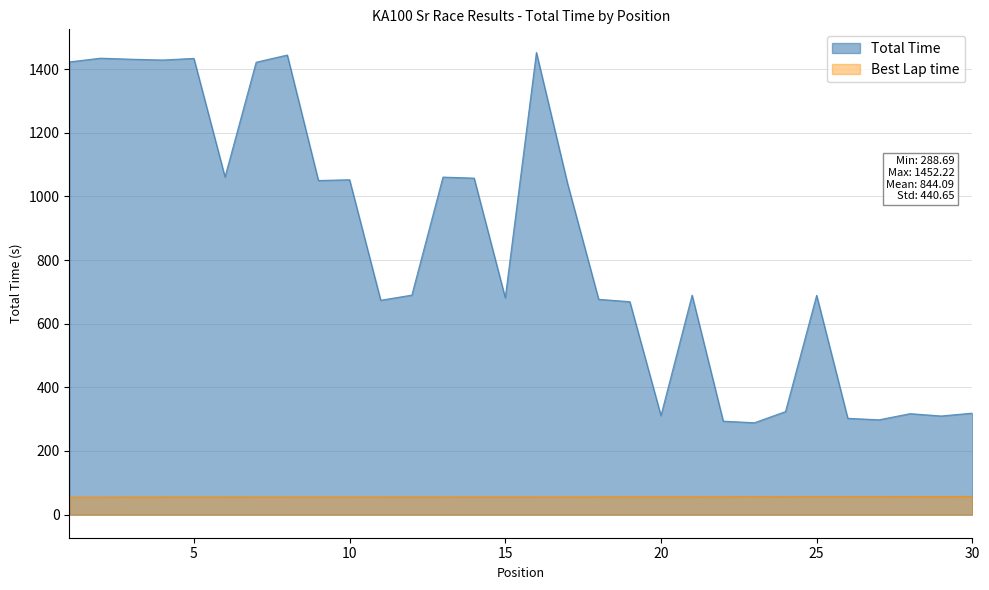

How many values in the Total Time series are below 689?

13